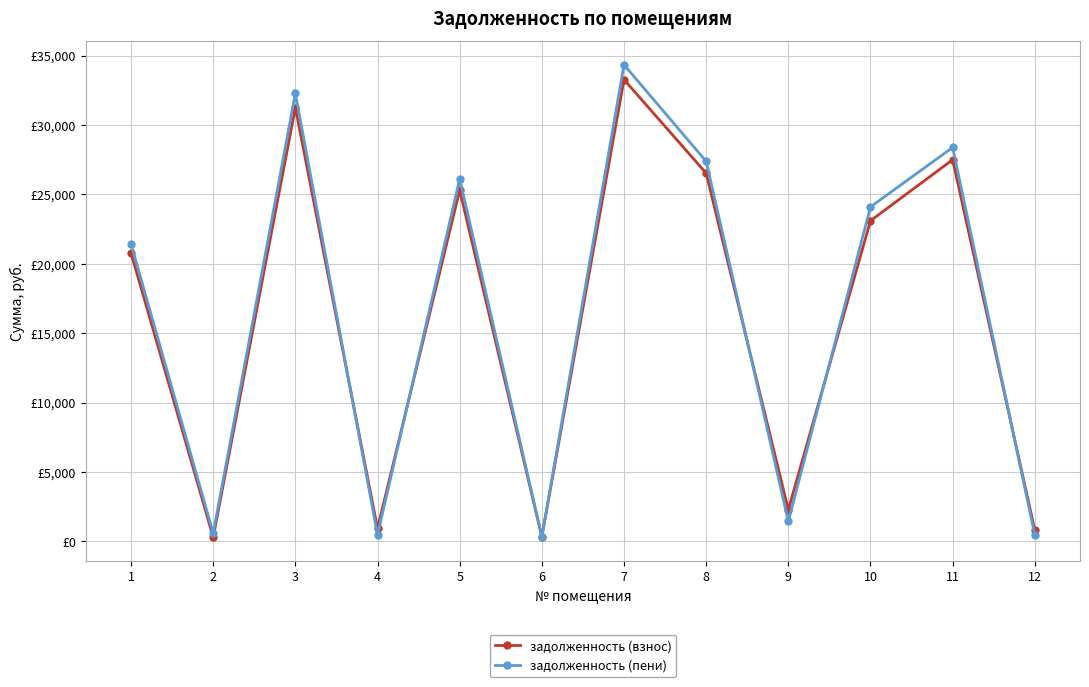

Rank the series at 6 from highest to lowest value.

задолженность (взнос), задолженность (пени)